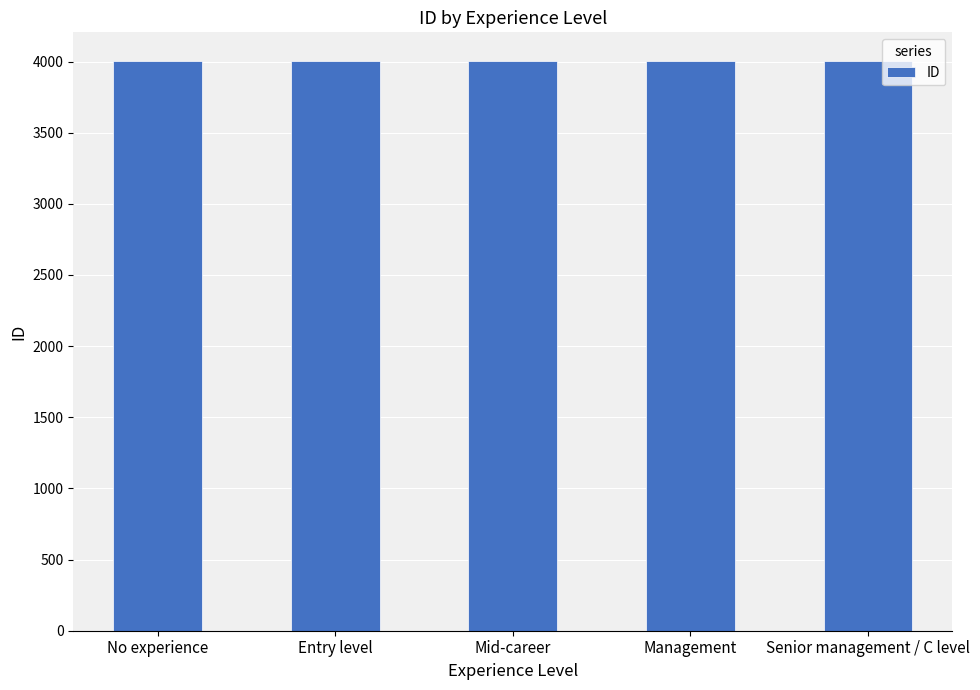

Approximately how many times larger is the value at Senior management / C level compared to Entry level?

1.0